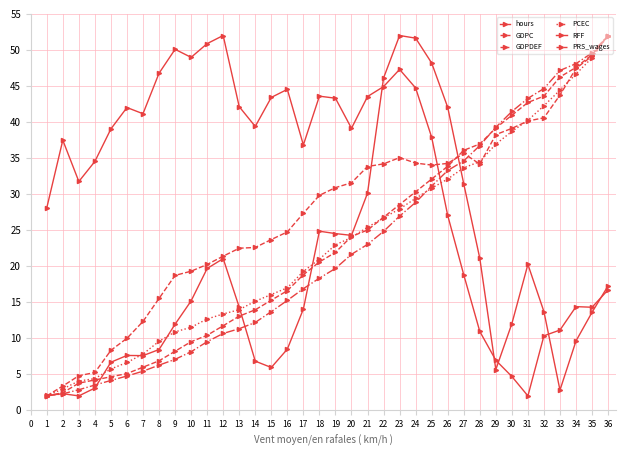

How many series are shown in this chart?

6